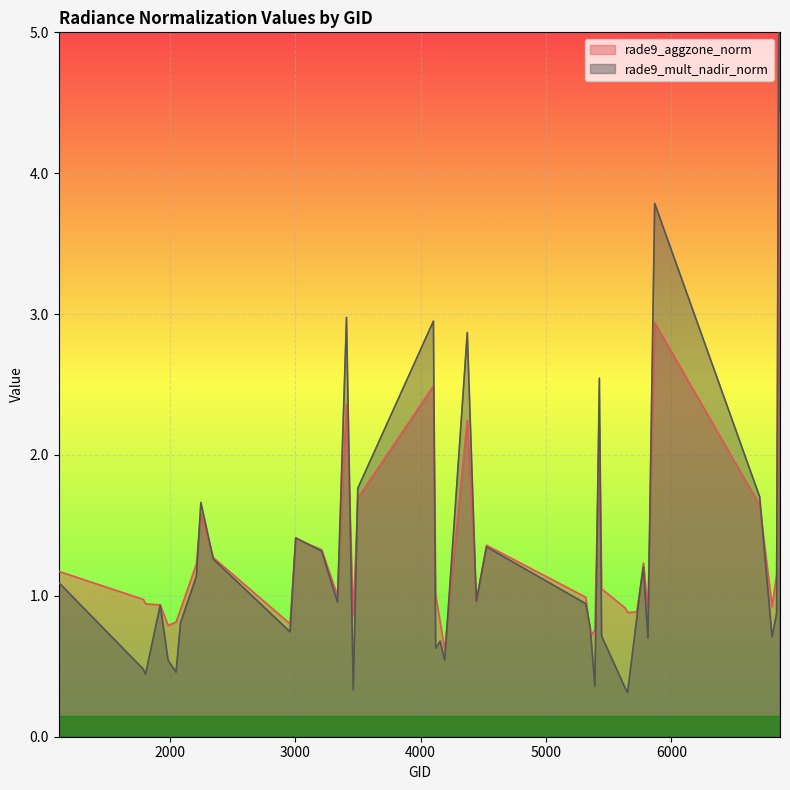

What are all the series names shown in the legend?

rade9_aggzone_norm, rade9_mult_nadir_norm